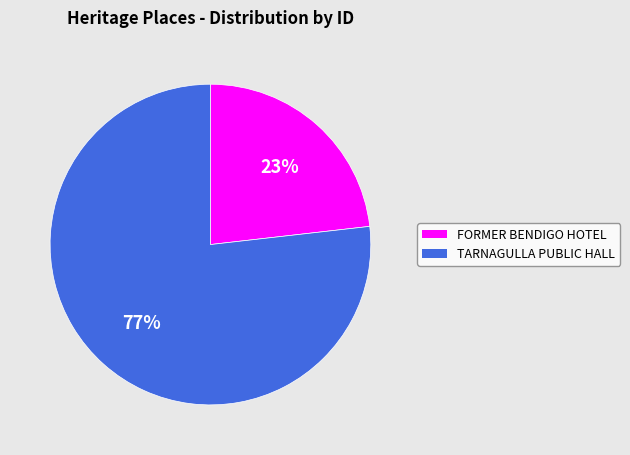

Which category has the smallest portion of the pie?

FORMER BENDIGO HOTEL